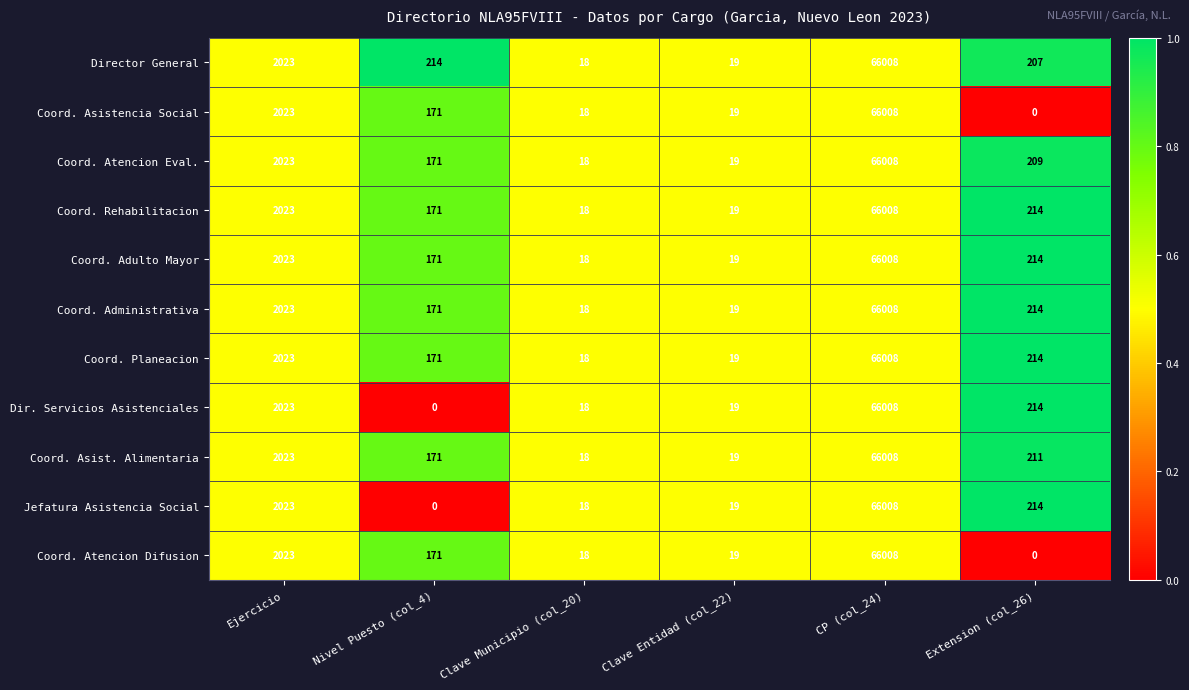

What is the difference between the highest and lowest values at Nivel Puesto (col_4)?

214